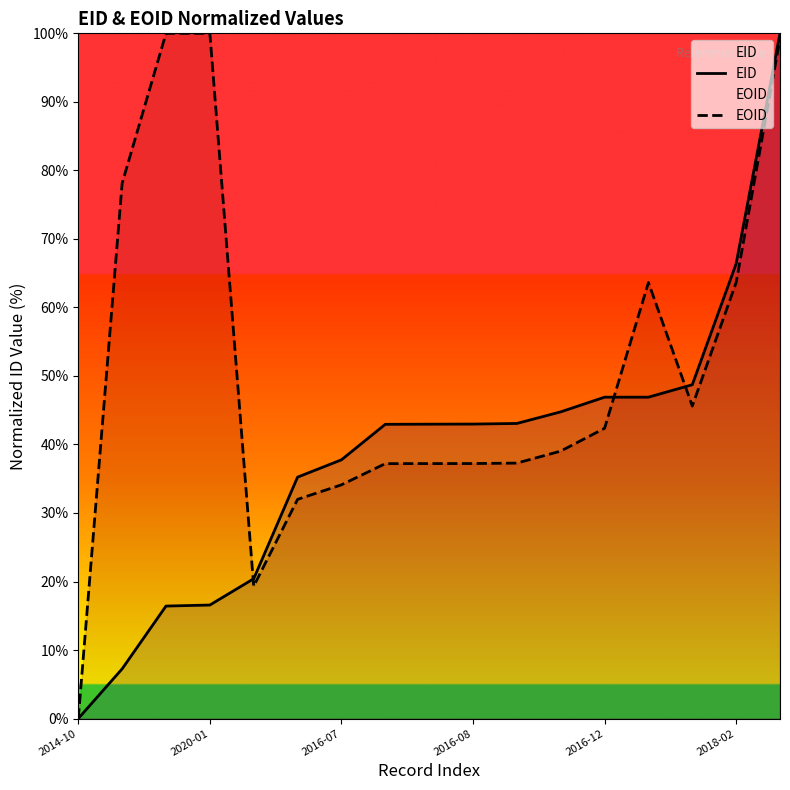

How many series are shown in this chart?

2